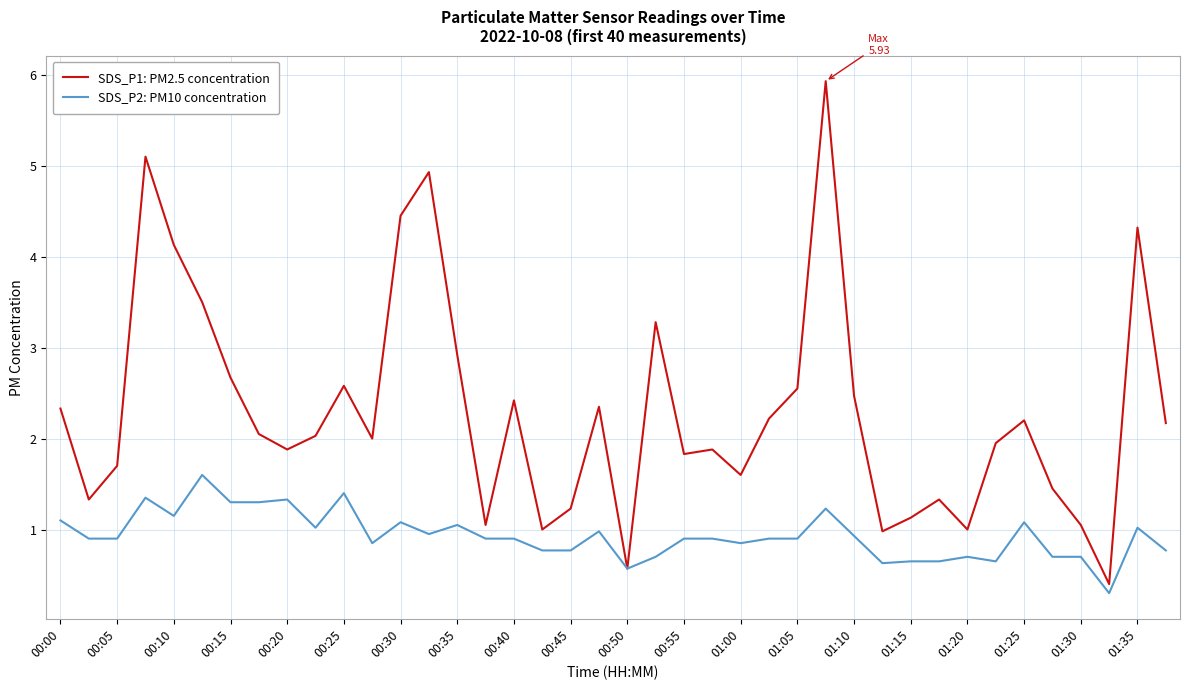

What is the maximum value shown in the chart?

5.9